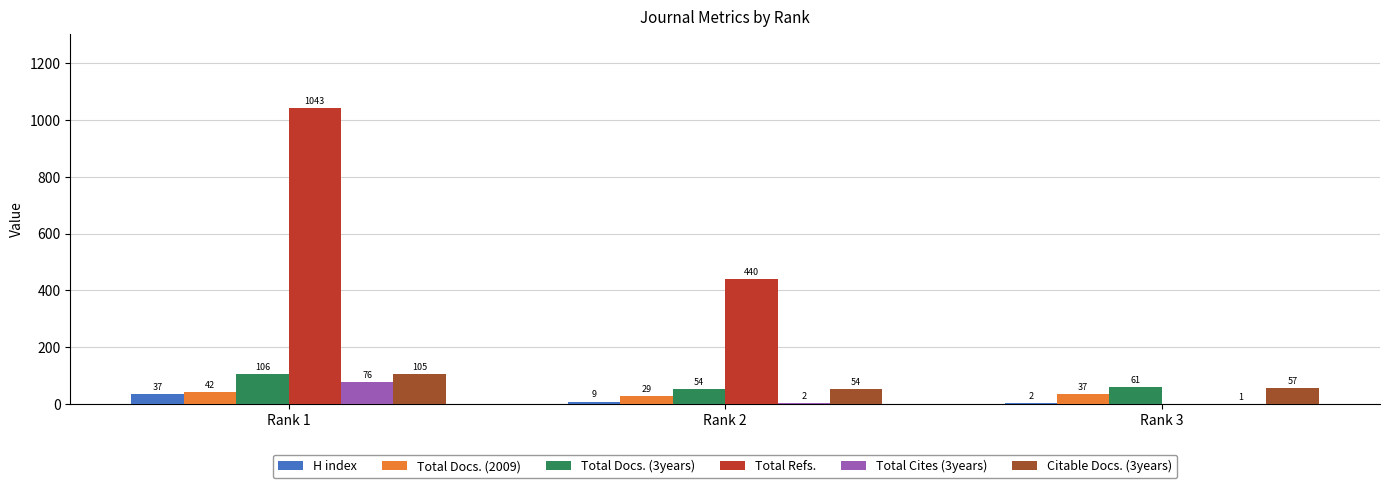

Which category has the highest value across all series?

Rank 1